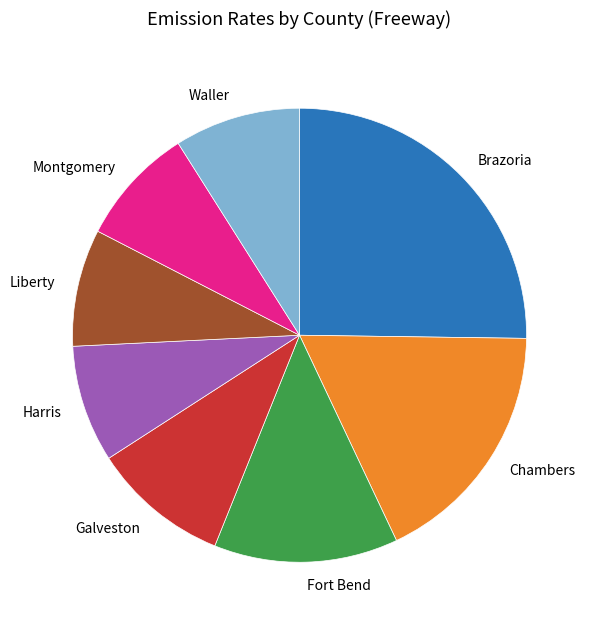

The Brazoria slice represents 25% of the pie. True or false?

True